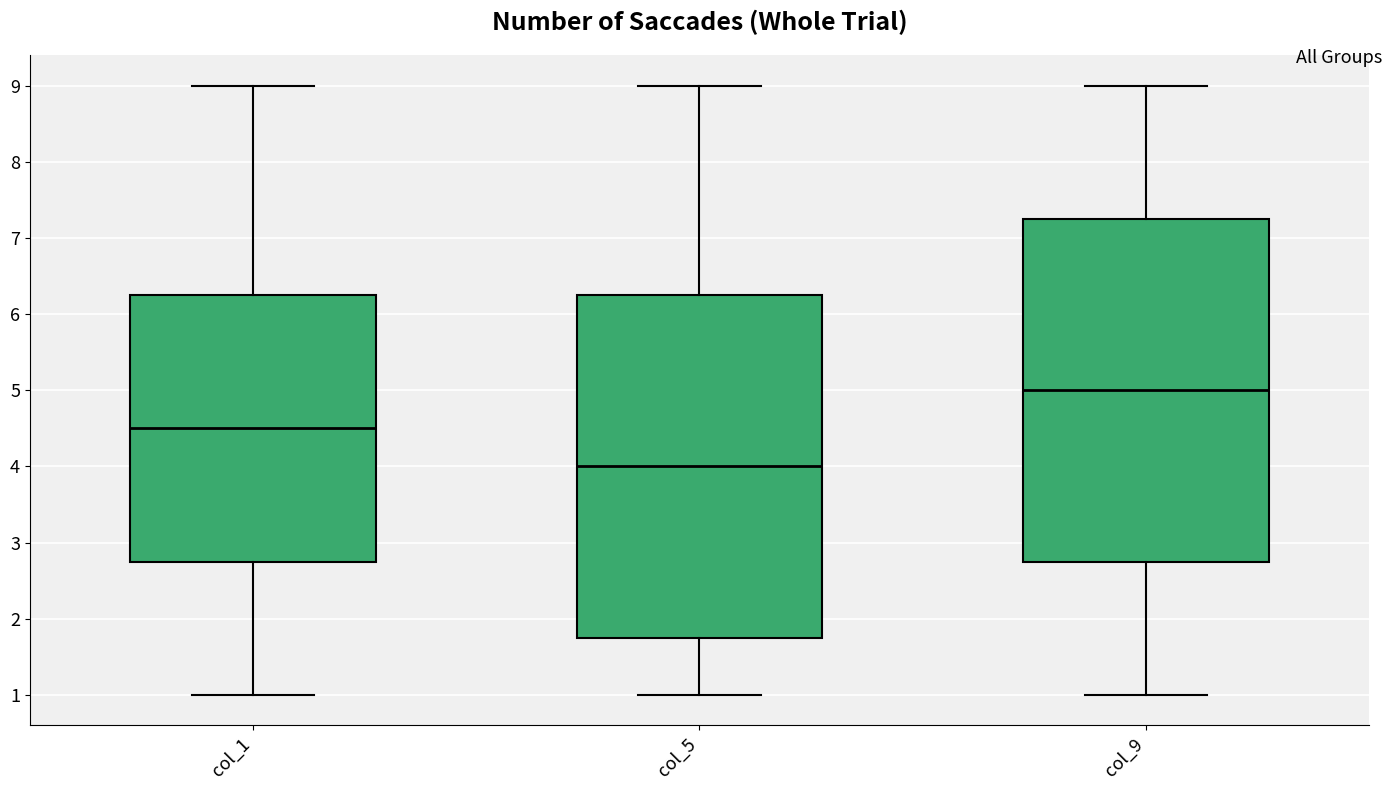

Where does the lower whisker of the box for col_1 end on the y-axis? The values are not printed on the chart, so give them approximately, as read against the axis.

1.0